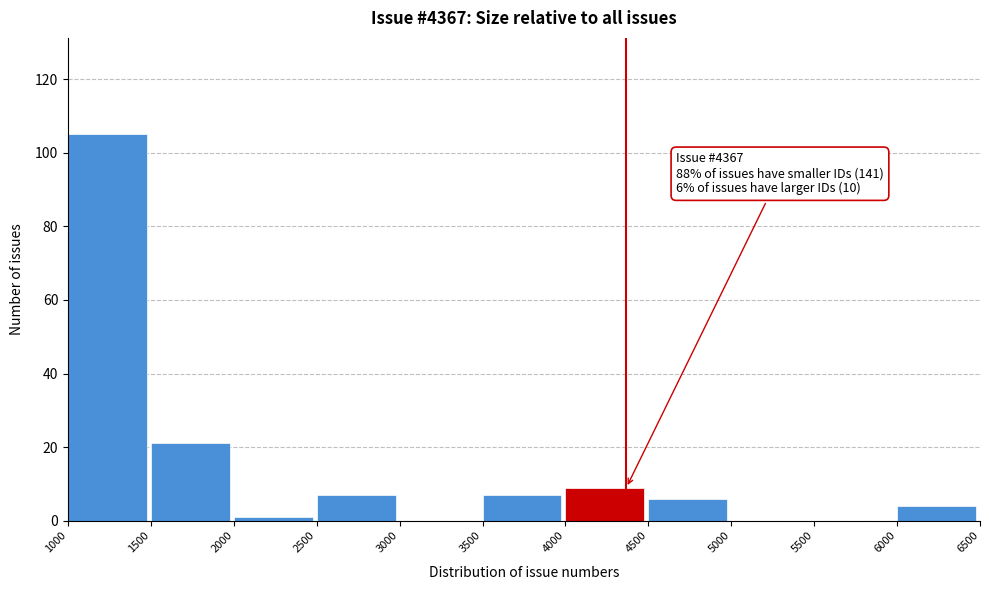

Over which range of the x-axis is the bar tallest?

1000 to 1500